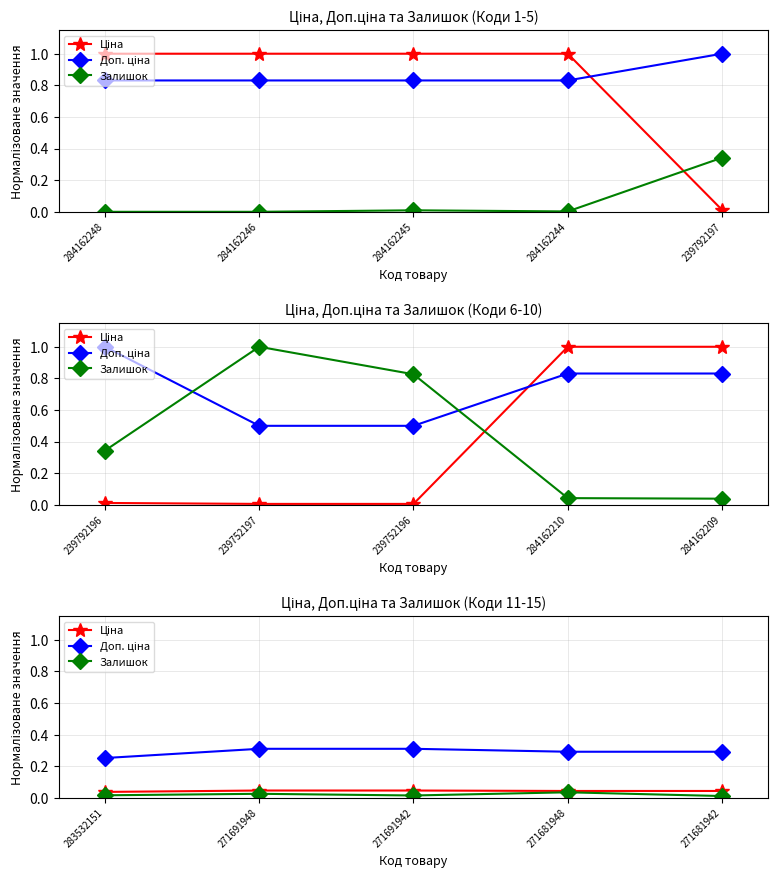

True or false: Залишок and Ціна intersect in this chart.

False